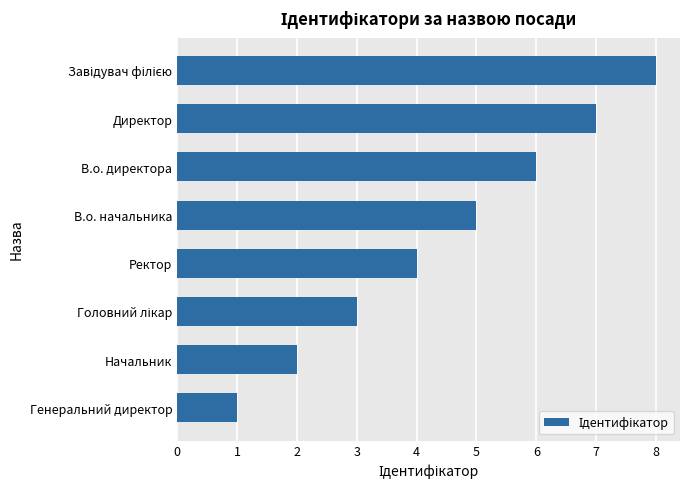

What is the minimum value shown in the chart?

1